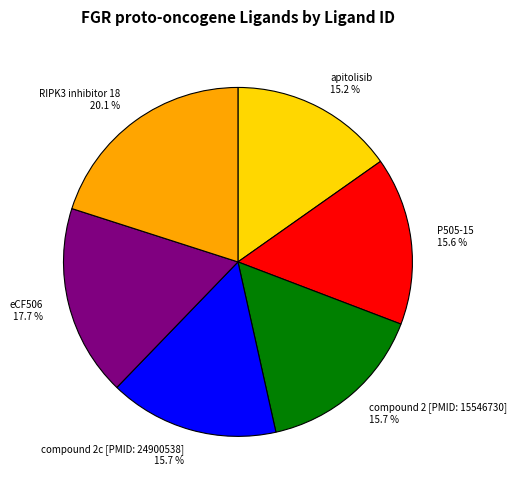

True or false: P505-15 accounts for 16% of the total.

True